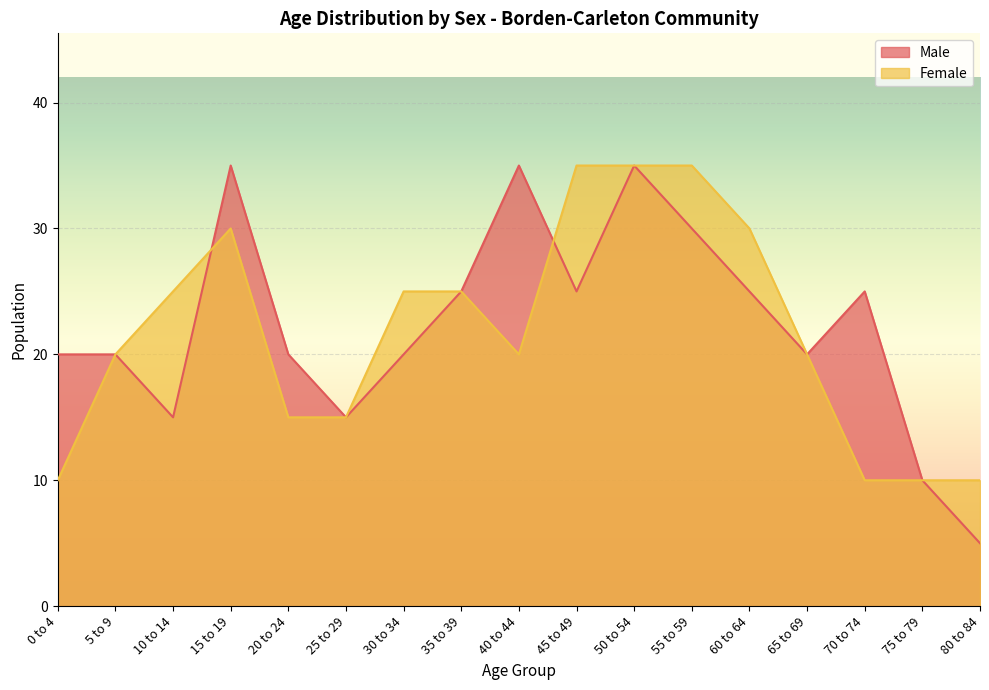

What is the approximate value of Female at 50 to 54?

35